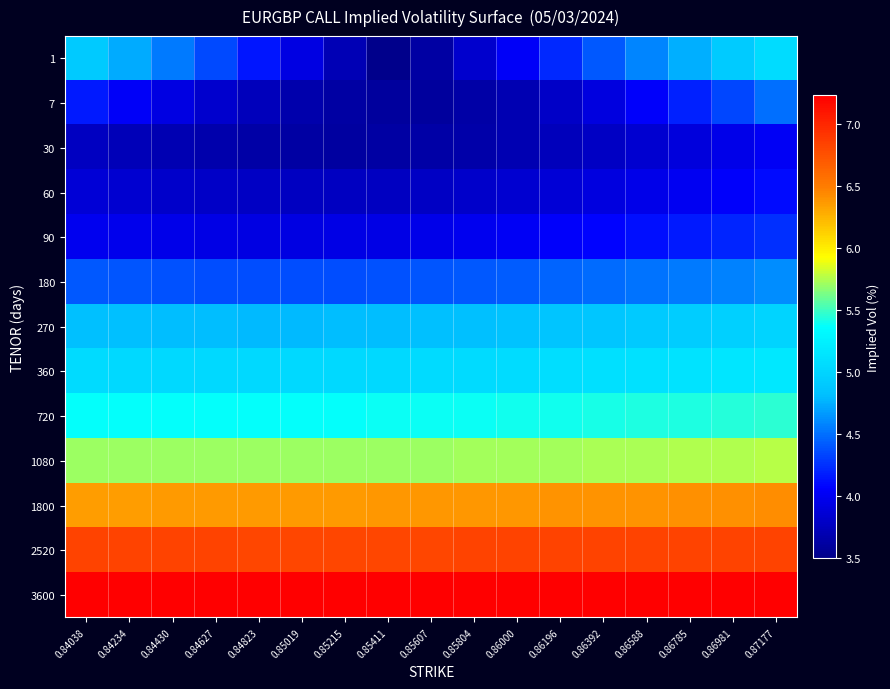

Count the number of data series in this chart.

13